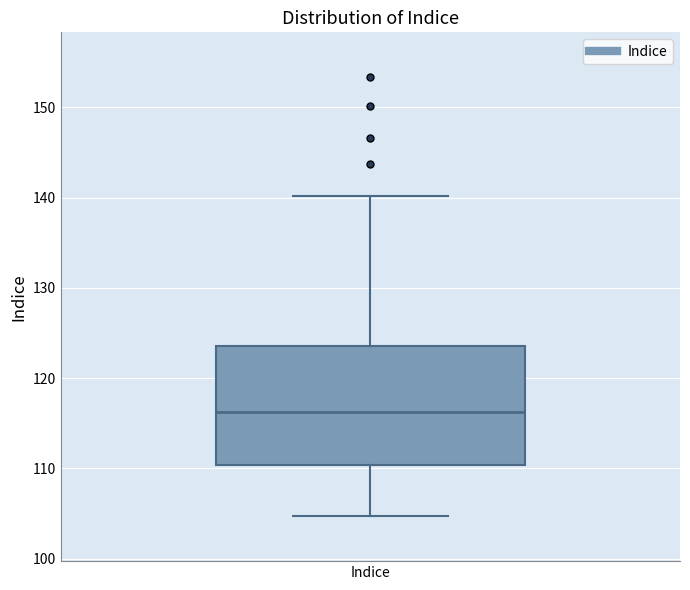

Transcribe this box plot: give where the median line is, the range the box spans, and where the two whiskers end, as read against the y-axis. The values are not printed on the chart, so give them approximately, as read against the axis.

median 116, box 110 to 124, whiskers 105 to 140